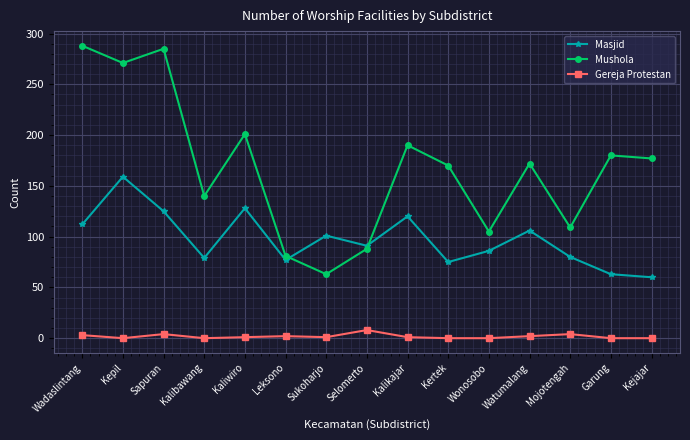

True or false: Gereja Protestan and Mushola intersect in this chart.

False